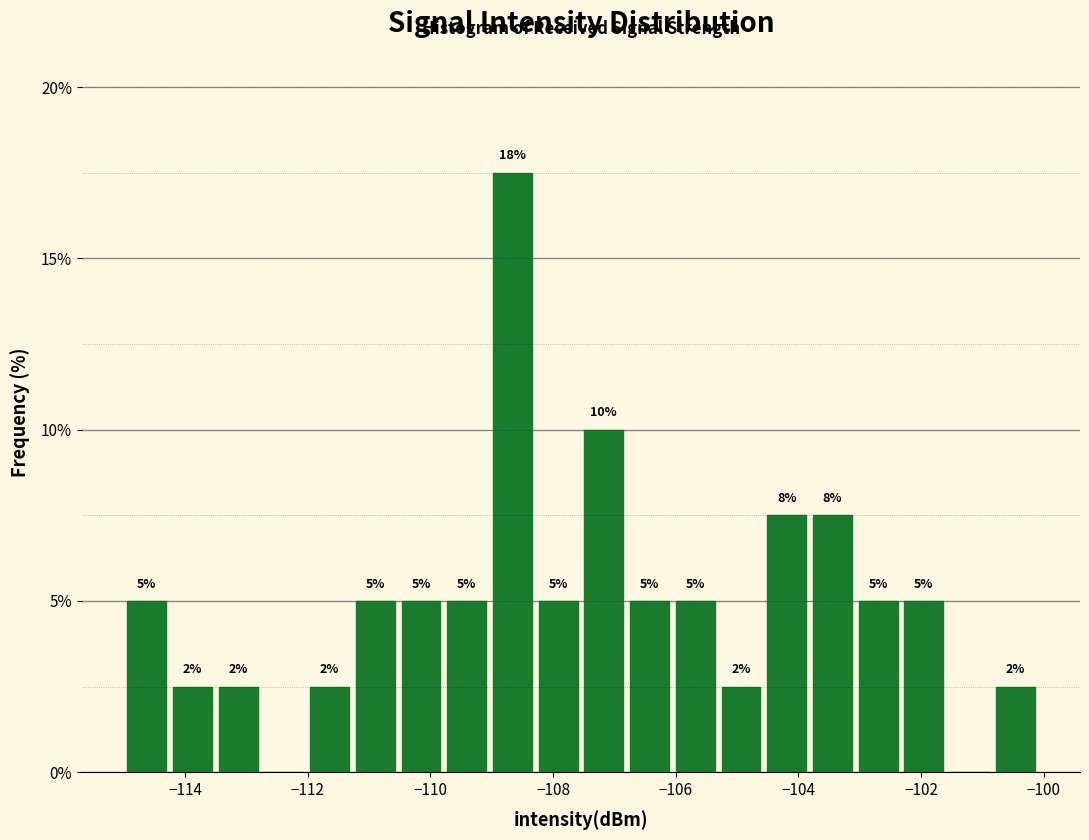

Around what value on the x-axis is the tallest bar? Give the approximate position of its centre, as read against the axis.

-108.6